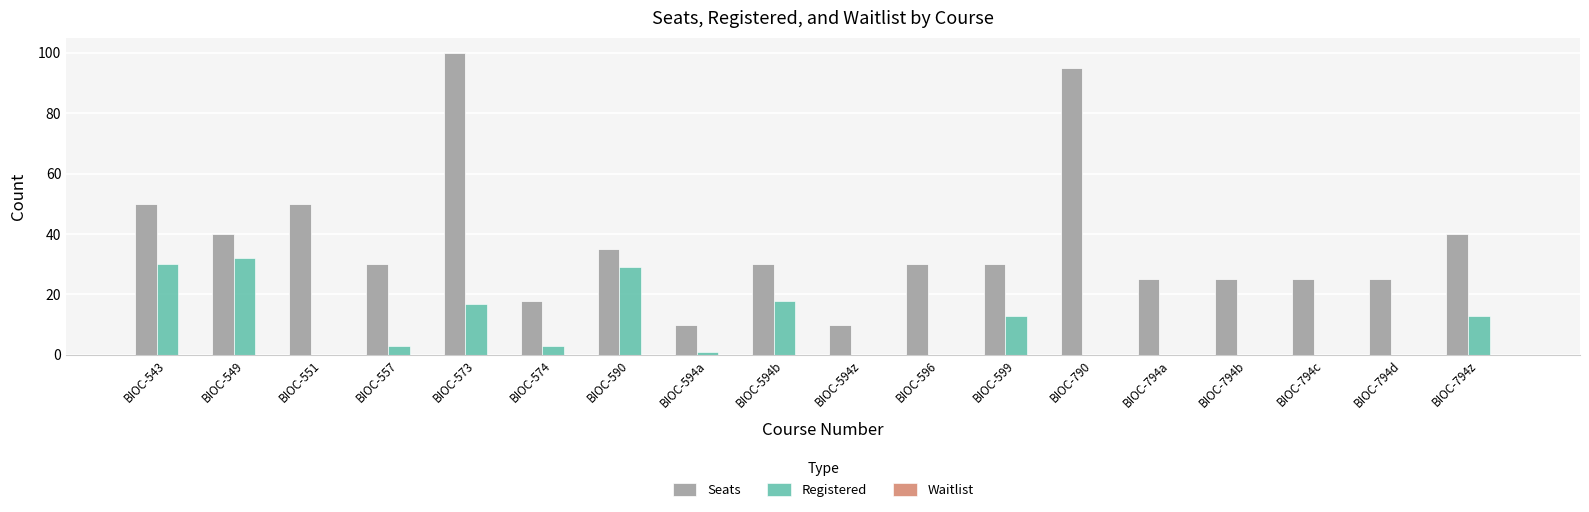

How many data points does each series have?

18